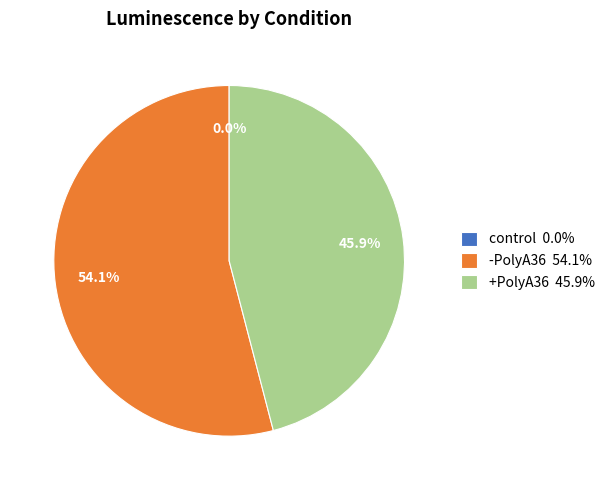

What is the ratio of the value at +PolyA36 45.9% to the value at -PolyA36 54.1%?

0.8